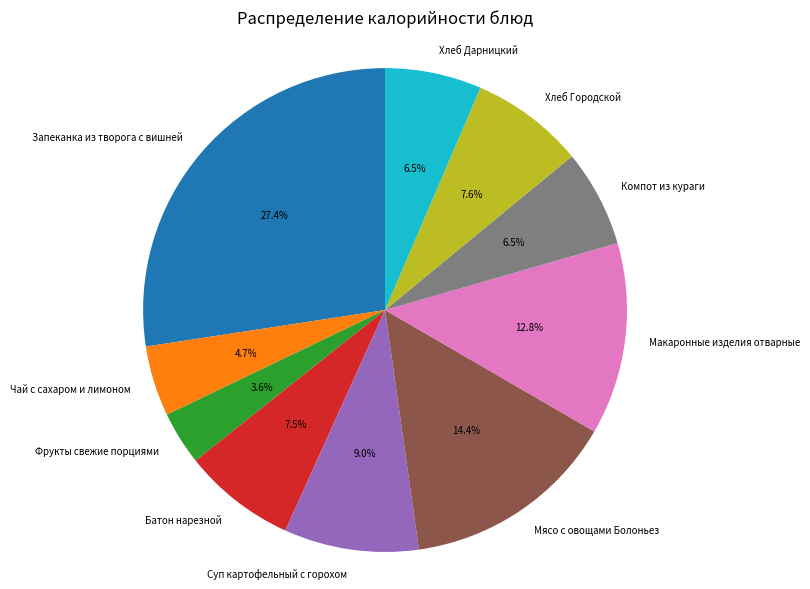

To the nearest percent, what is the average slice percentage?

10%